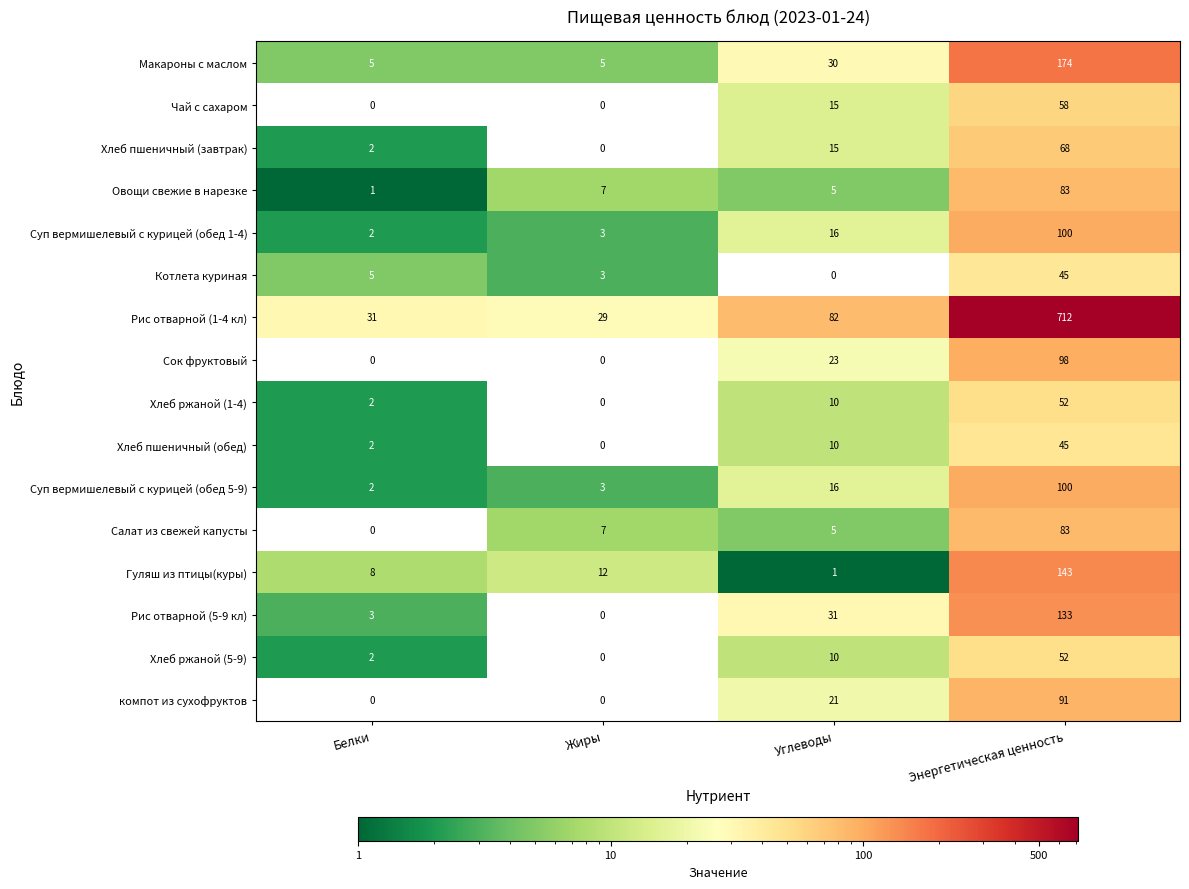

Is it true that Хлеб ржаной (1-4) equals 0 at Жиры?

True